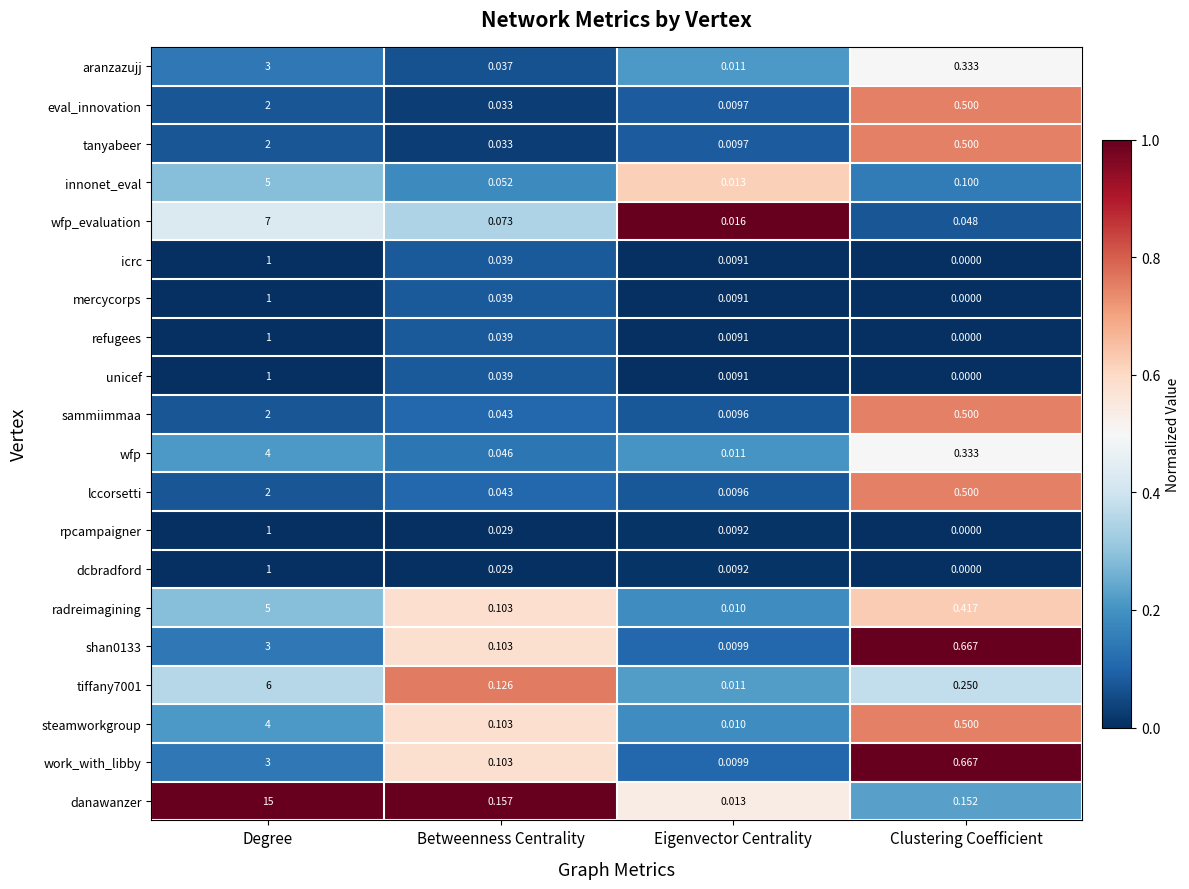

Which category has the highest value across all series?

Degree